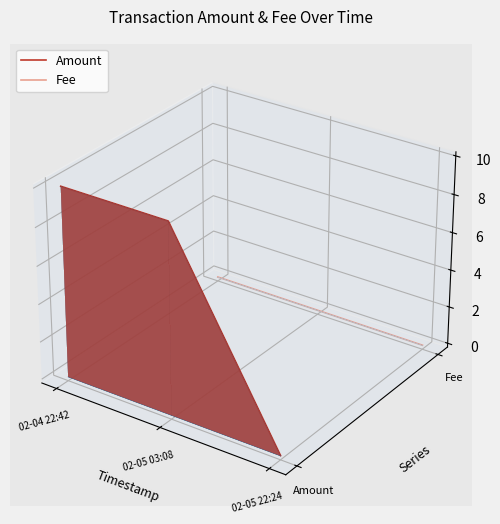

The value of Fee at 02-04 22:42 is -0.0. True or false?

False